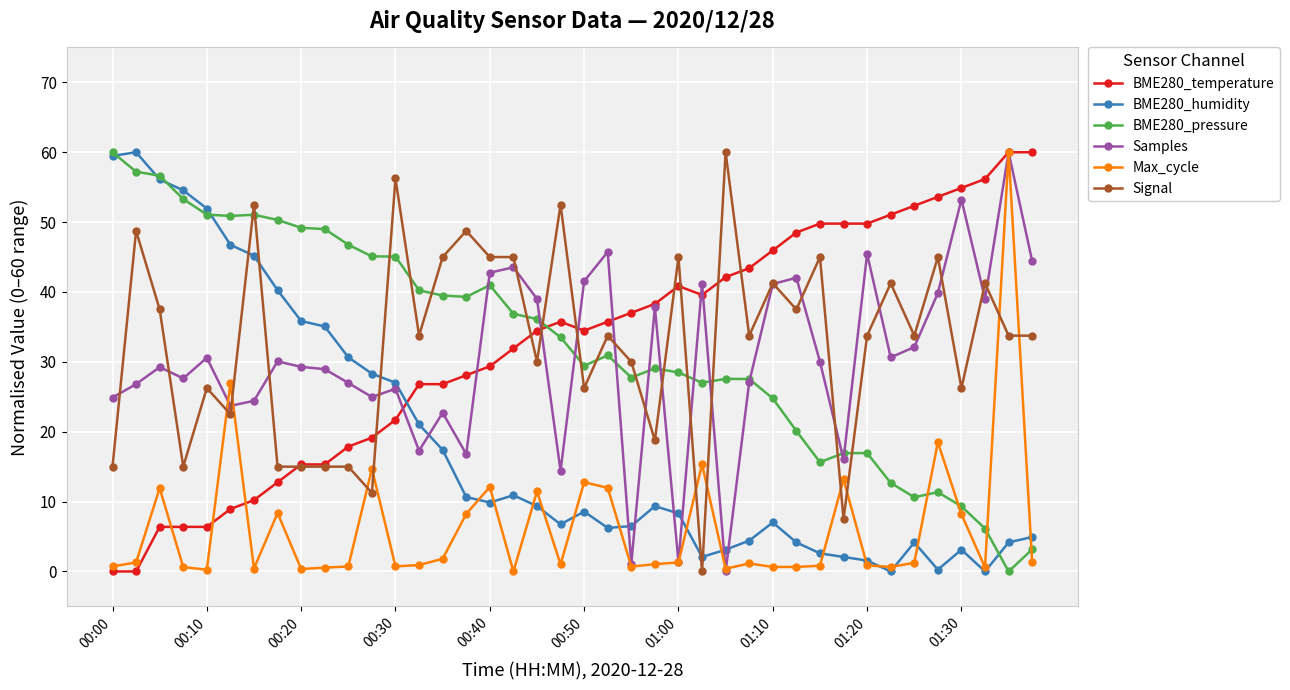

What is the value of the BME280_pressure point at the 29th from the left?

24.8